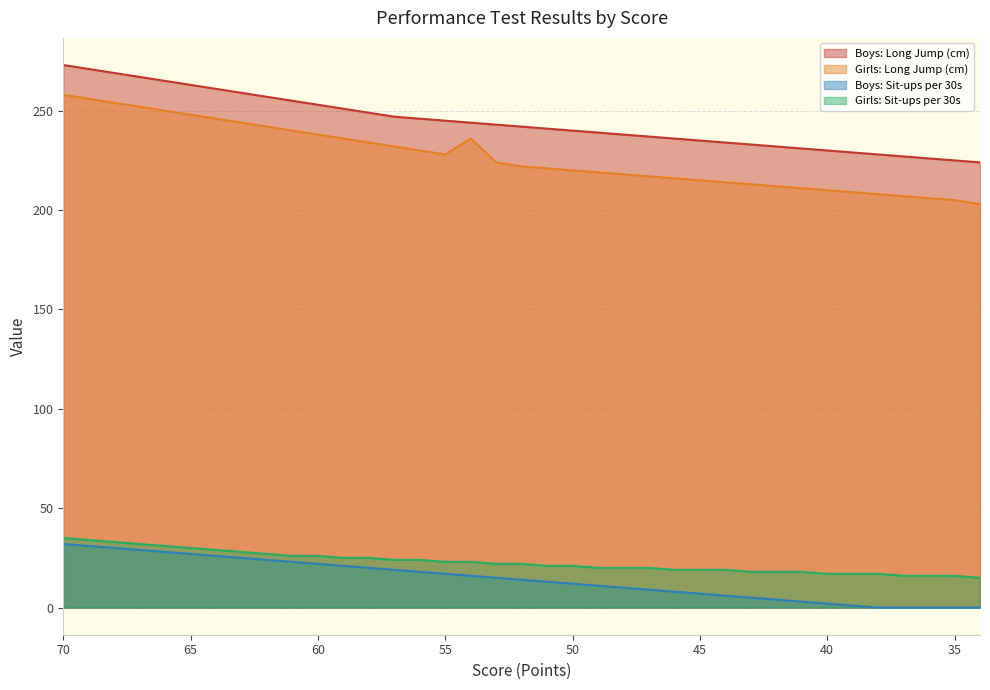

How many lines are shown in the chart?

4